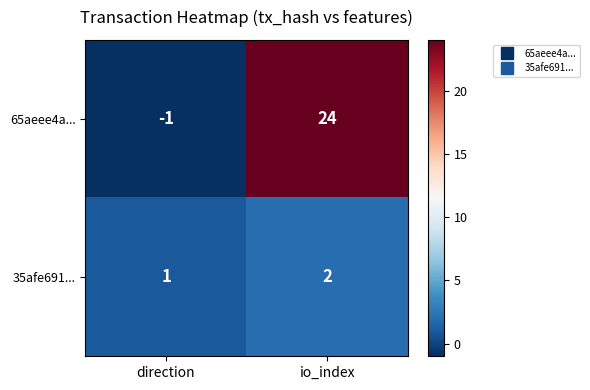

What is the difference between the highest and lowest values at io_index?

22